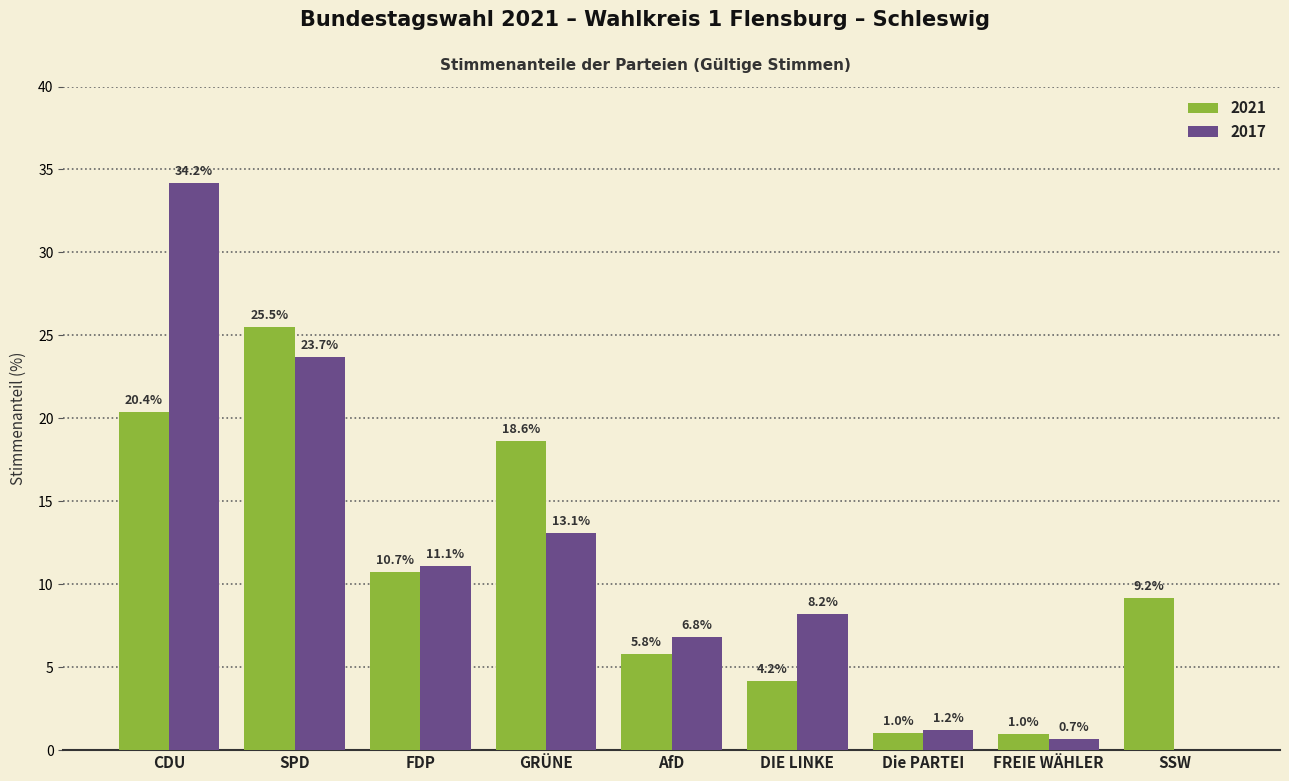

At which category is the sum across all series the highest?

CDU